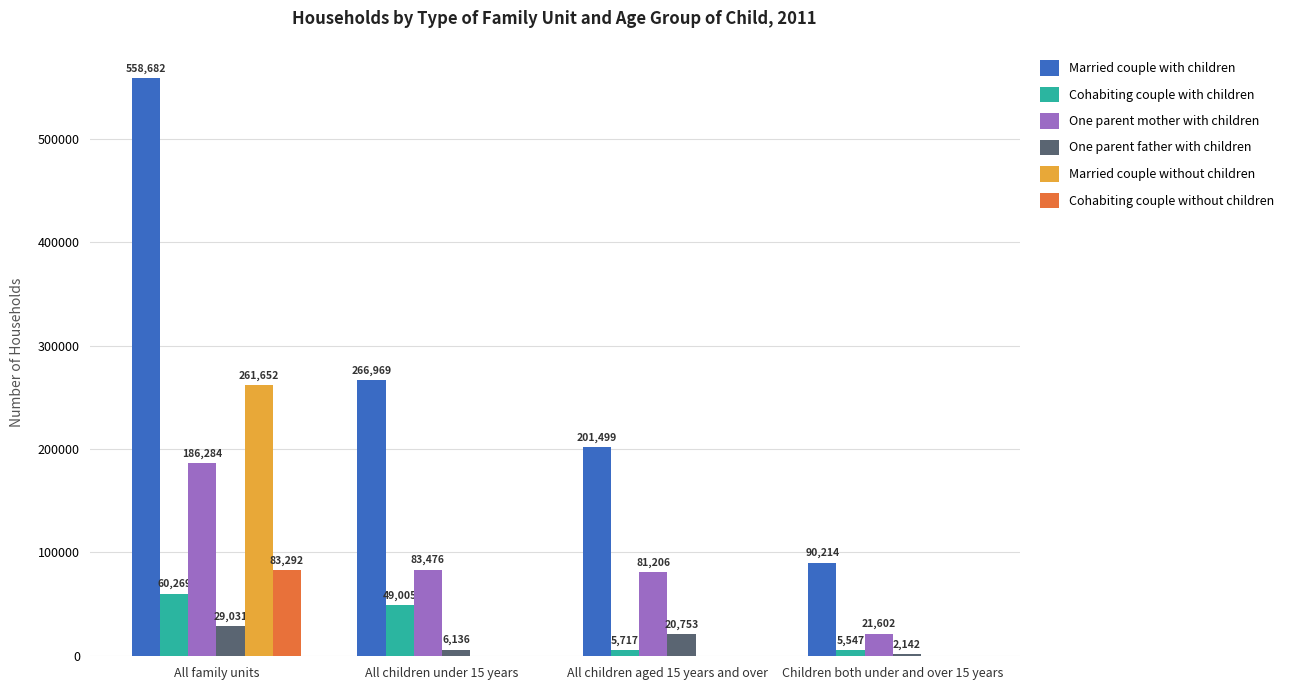

How many positive values does the Married couple without children series have?

1